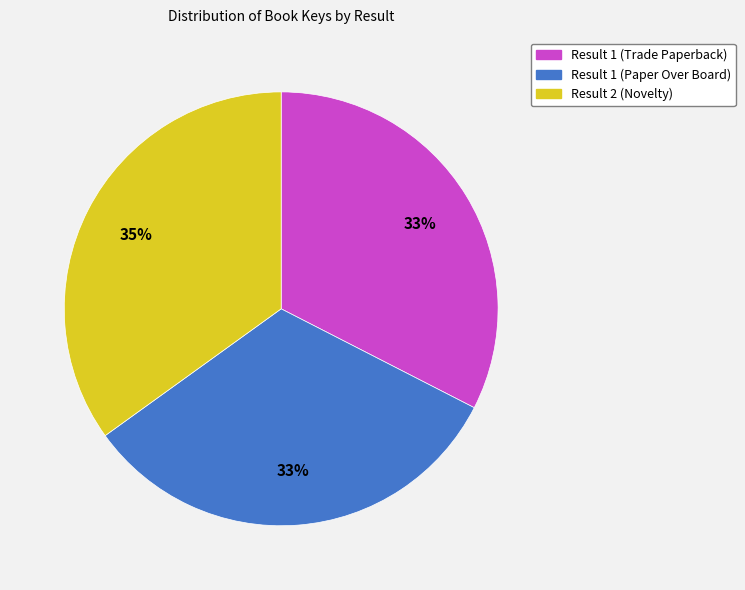

The Result 1 (Paper Over Board) slice represents 33% of the pie. True or false?

True